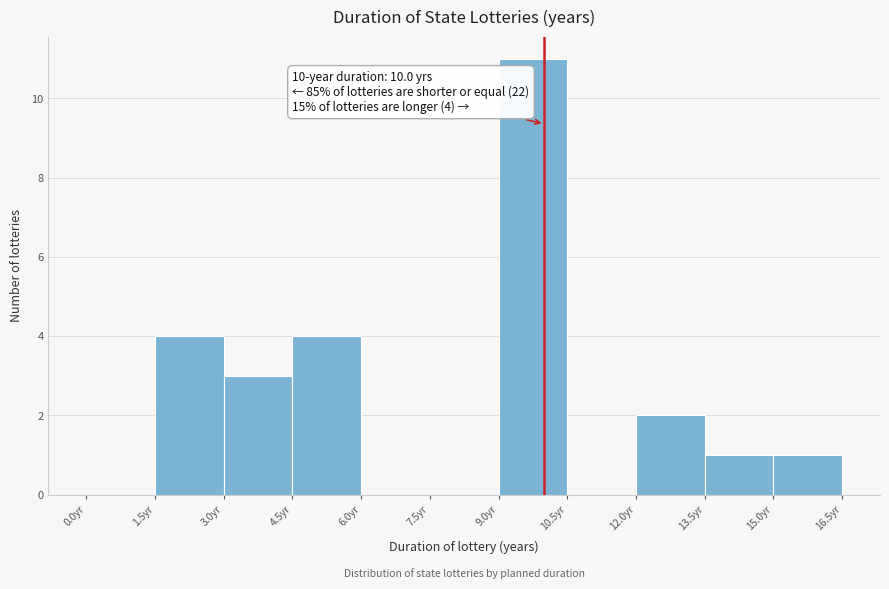

Over which range of the x-axis is the bar tallest?

9.0 to 10.5